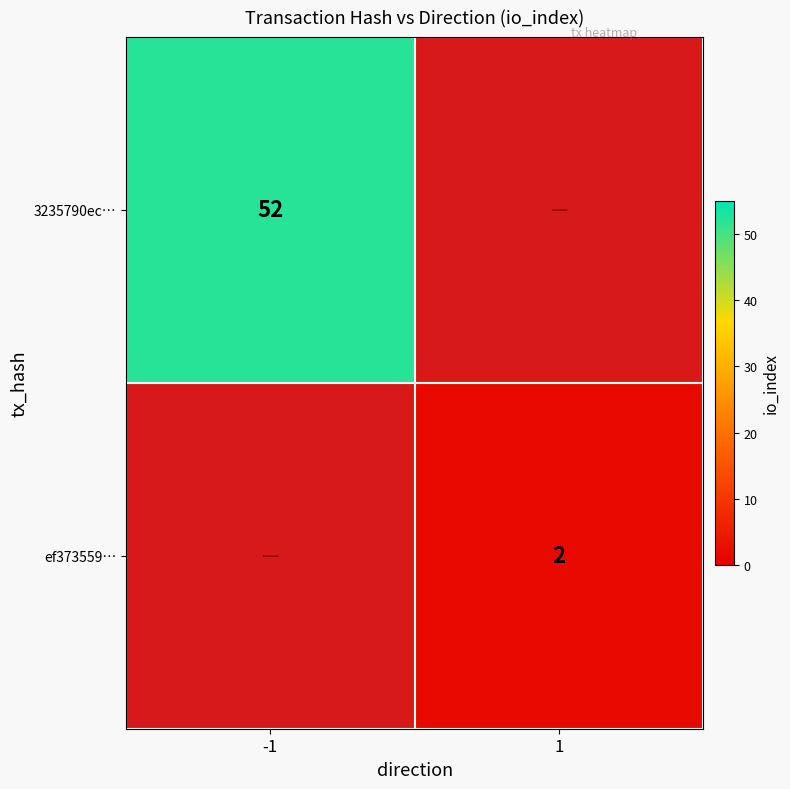

Between 1 and -1, which is larger?

-1